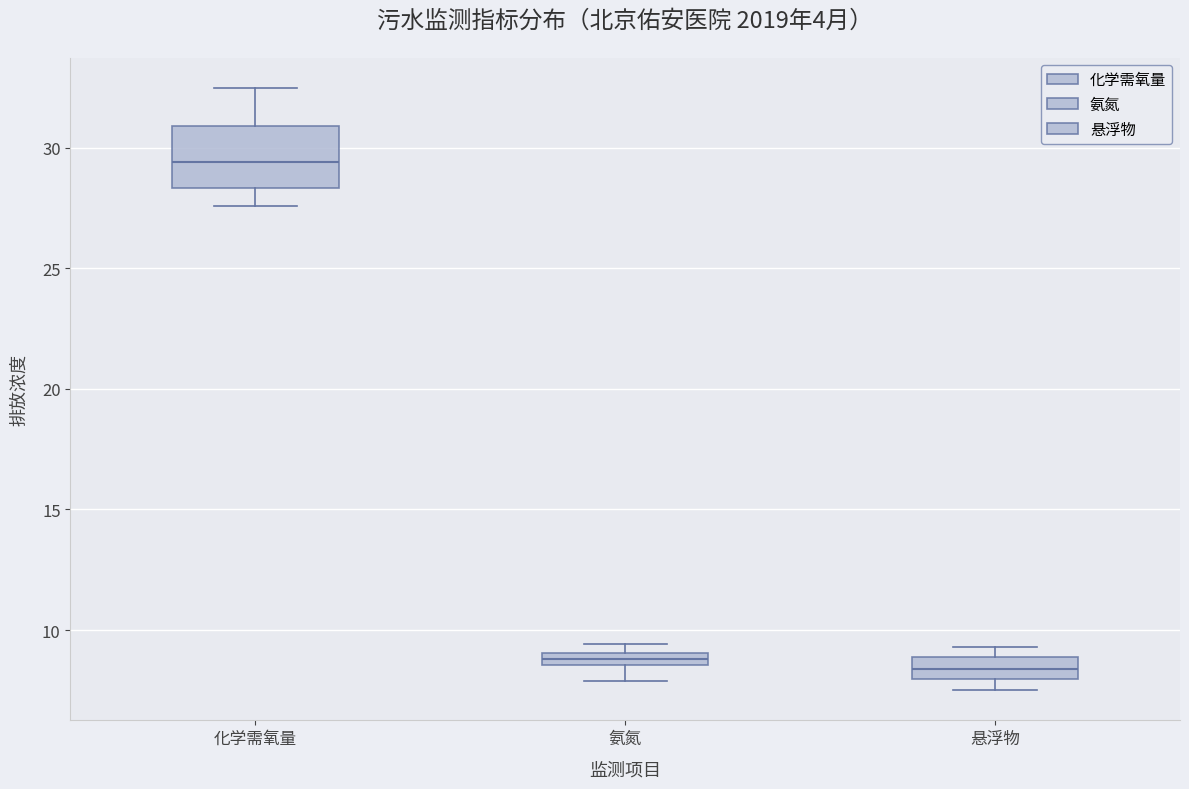

Which box has the highest median line?

化学需氧量